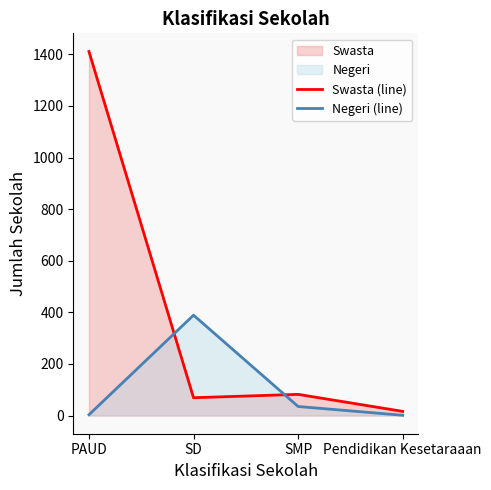

What value does the Negeri (line) series have at SD, to the nearest 10?

390